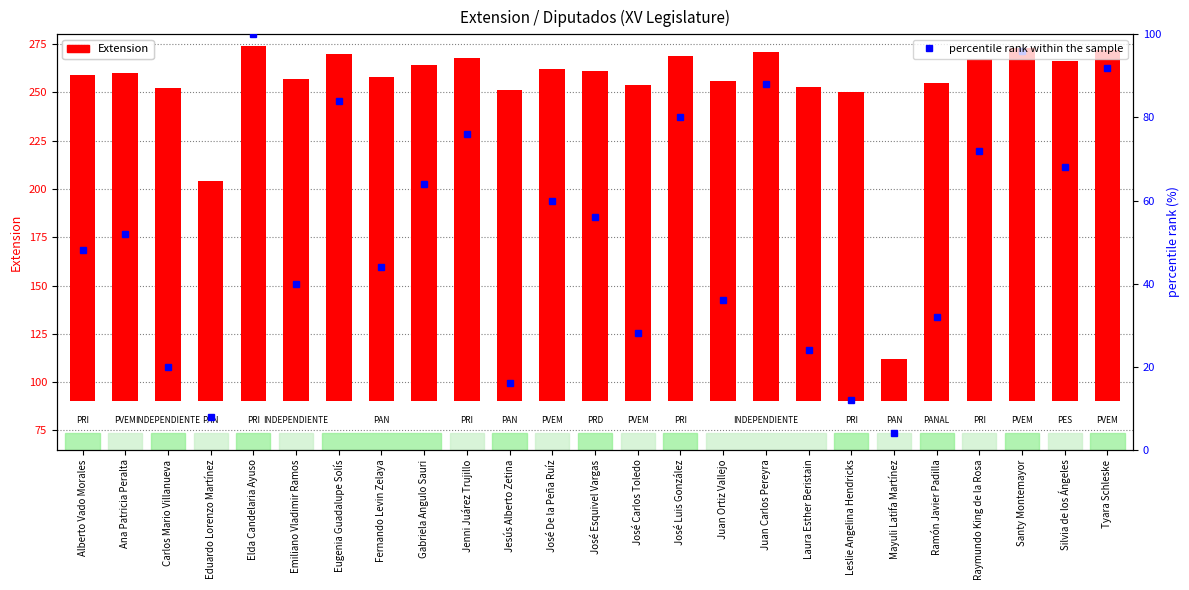

What is the label of the 11th bar from the right?

José Luis González